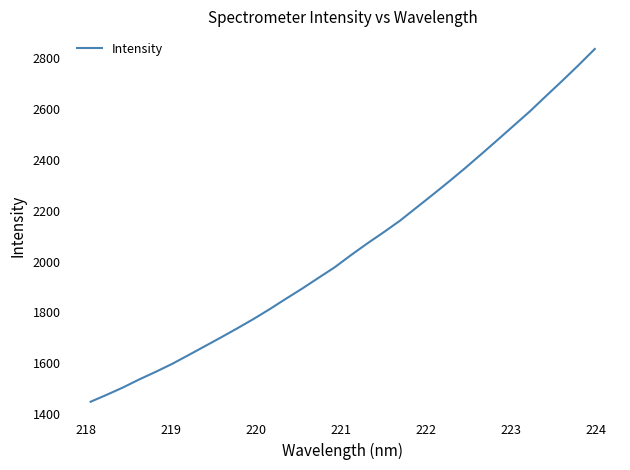

What is the difference between the maximum and minimum values?

1389.6